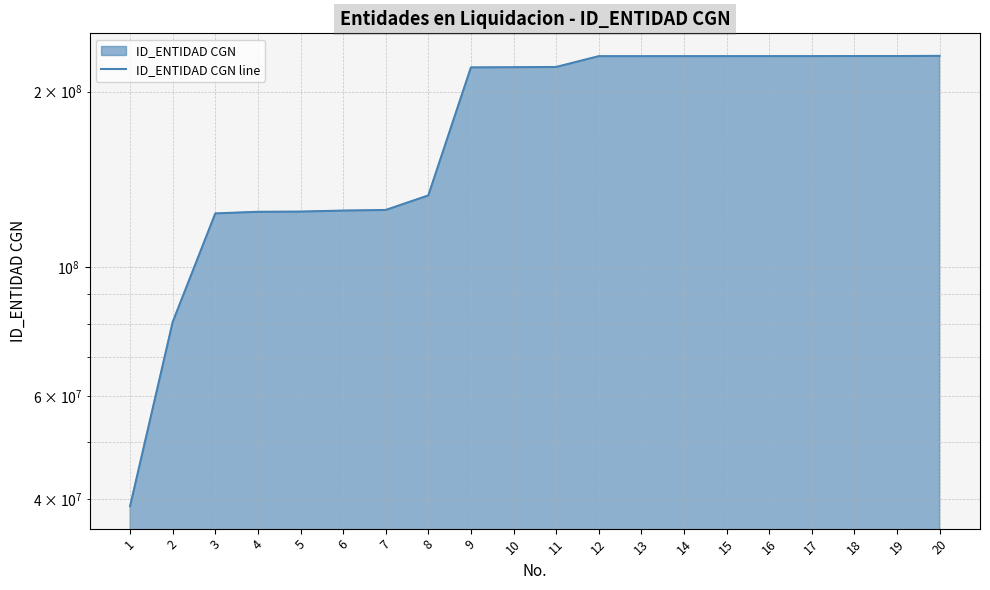

At which category does the chart reach its minimum across all series?

1